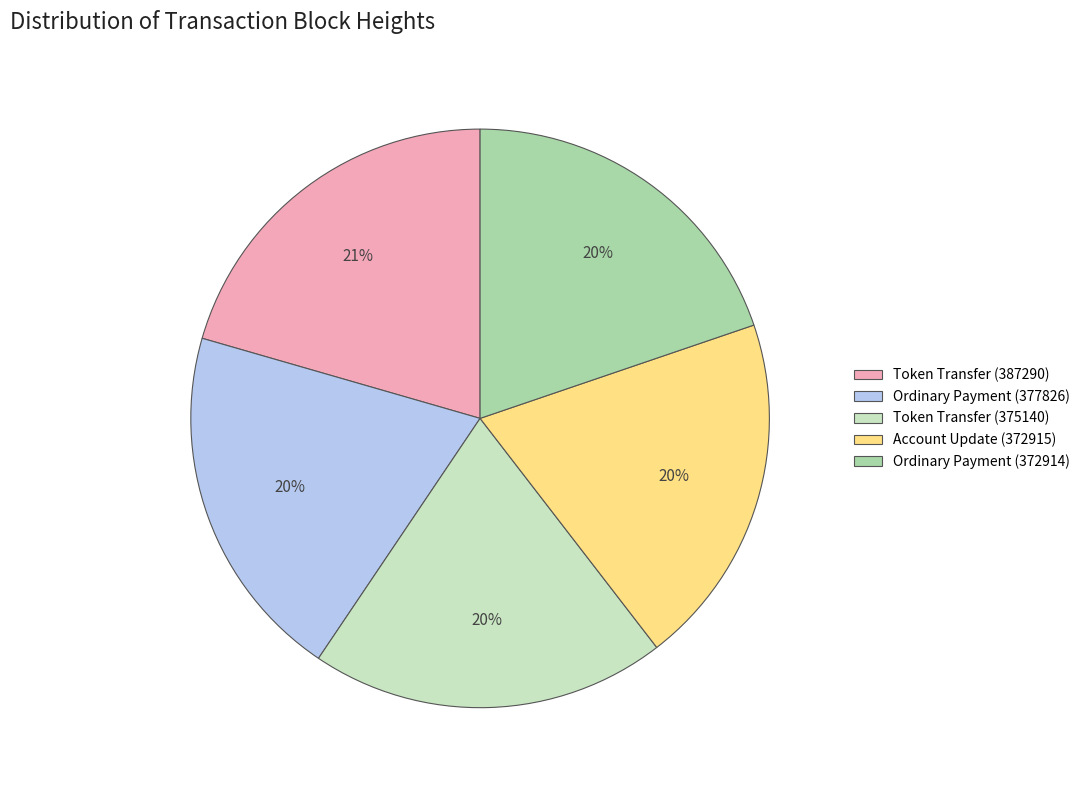

What is the largest slice in the pie chart?

Token Transfer (387290)